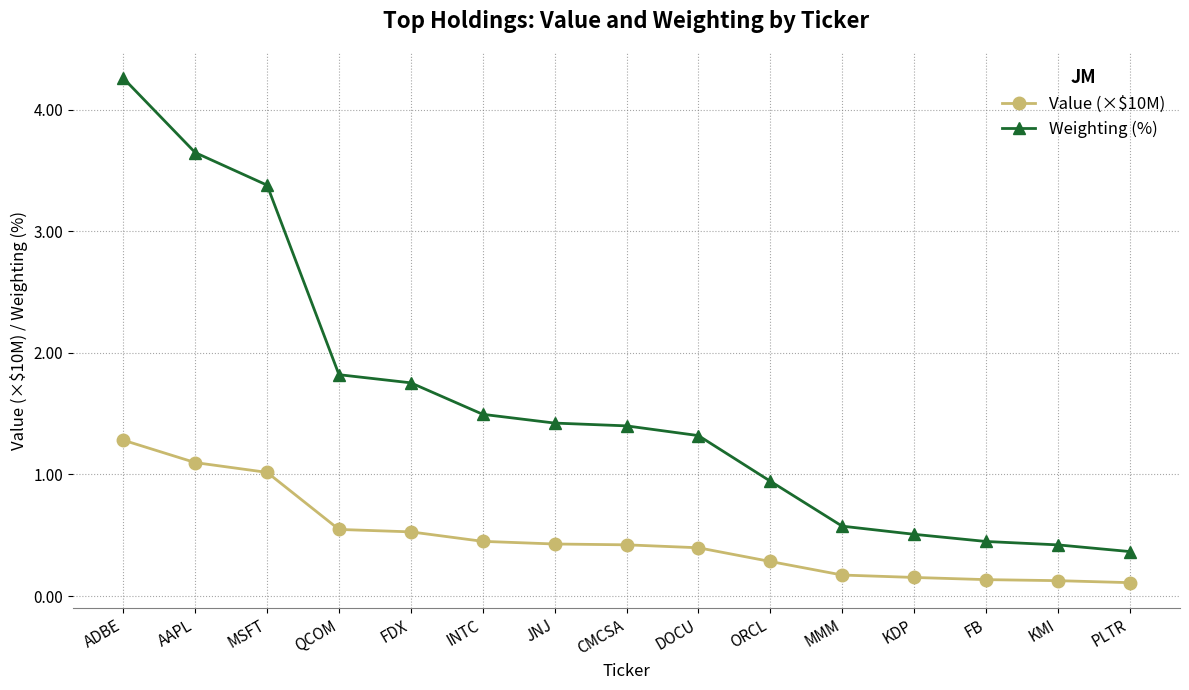

The Value (×$10M) series shows 0.4 at DOCU. True or false?

True